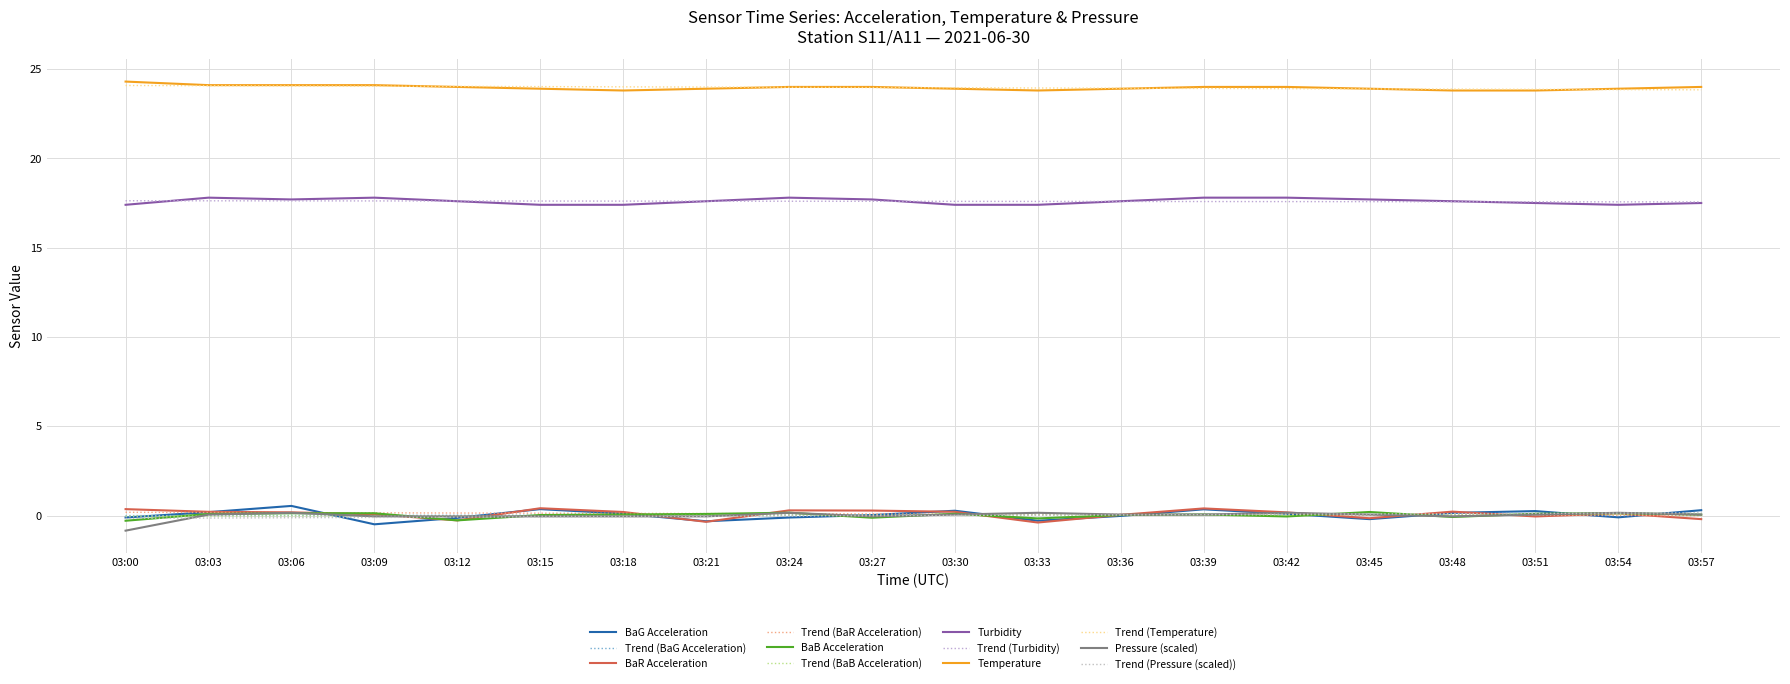

At which category is the sum across all series the highest?

03:06